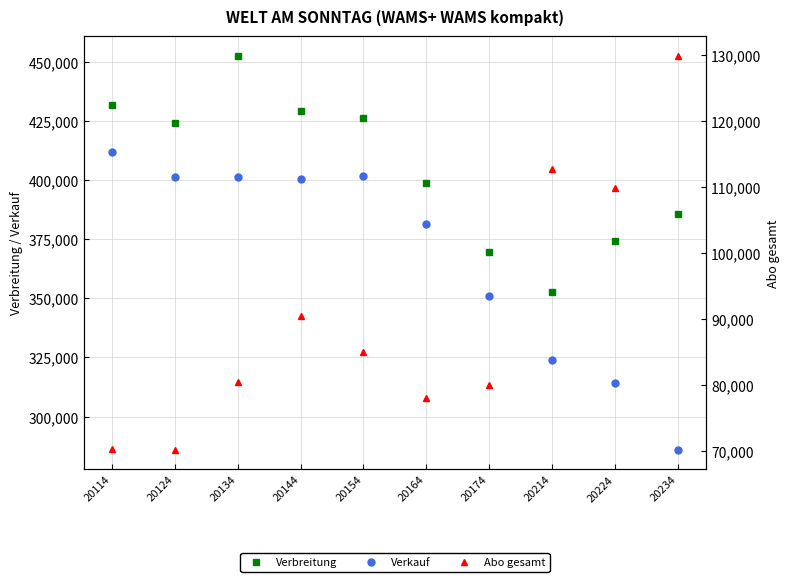

Which series has the widest spread of values?

Verkauf